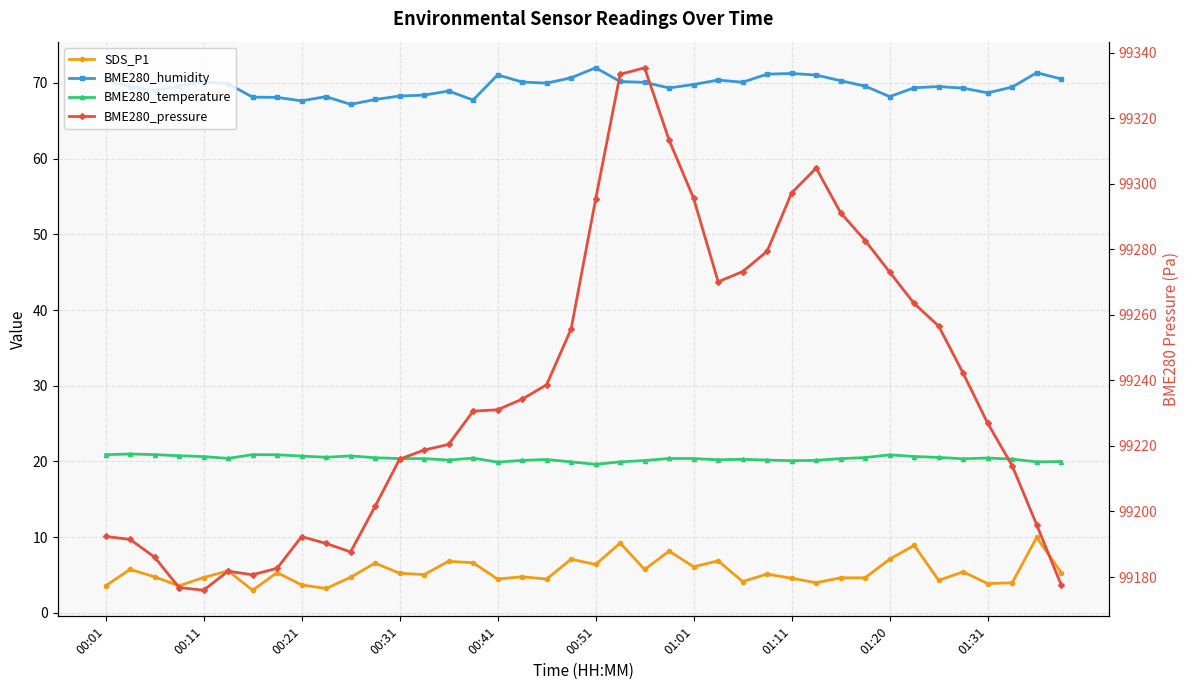

What is the sum of all BME280_pressure values?

3969506.8